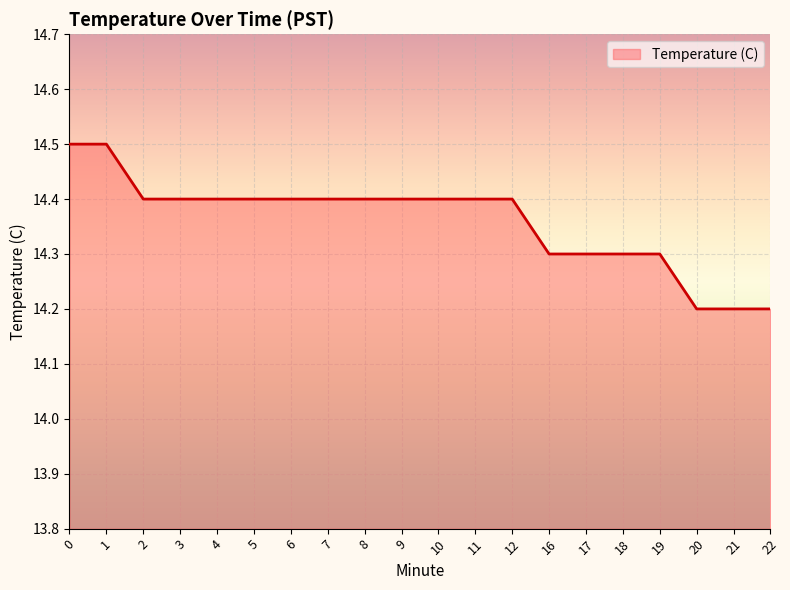

What is the difference between the maximum and minimum values?

0.3